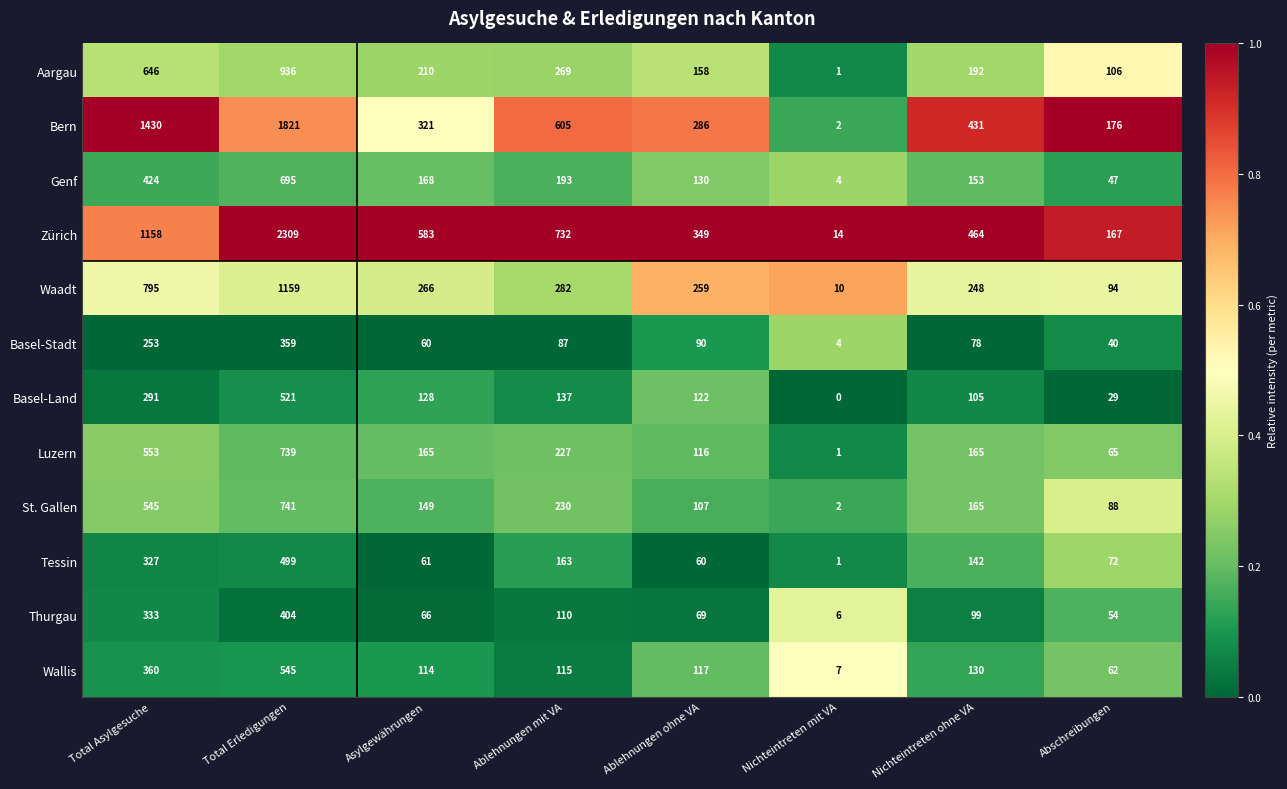

Is it true that Zürich equals 992 at Asylgewährungen?

False